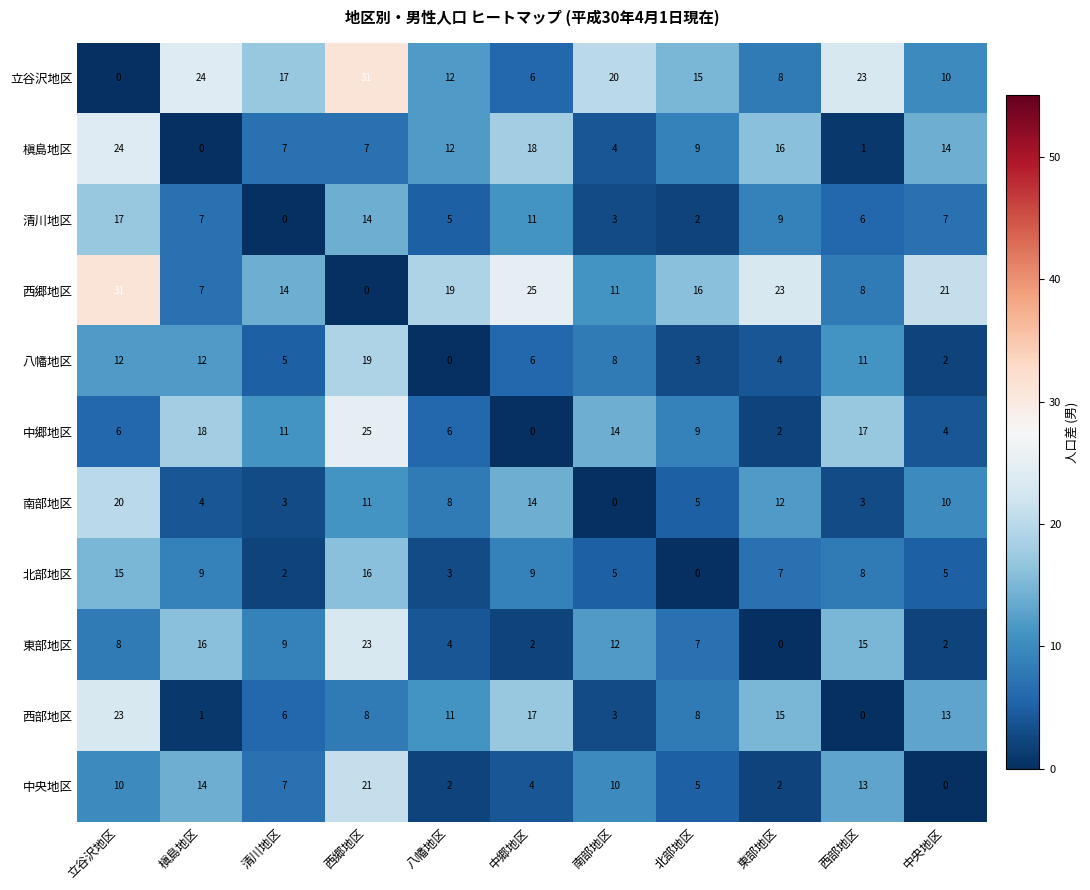

Where is 西部地区 nearest to the value 11?

八幡地区